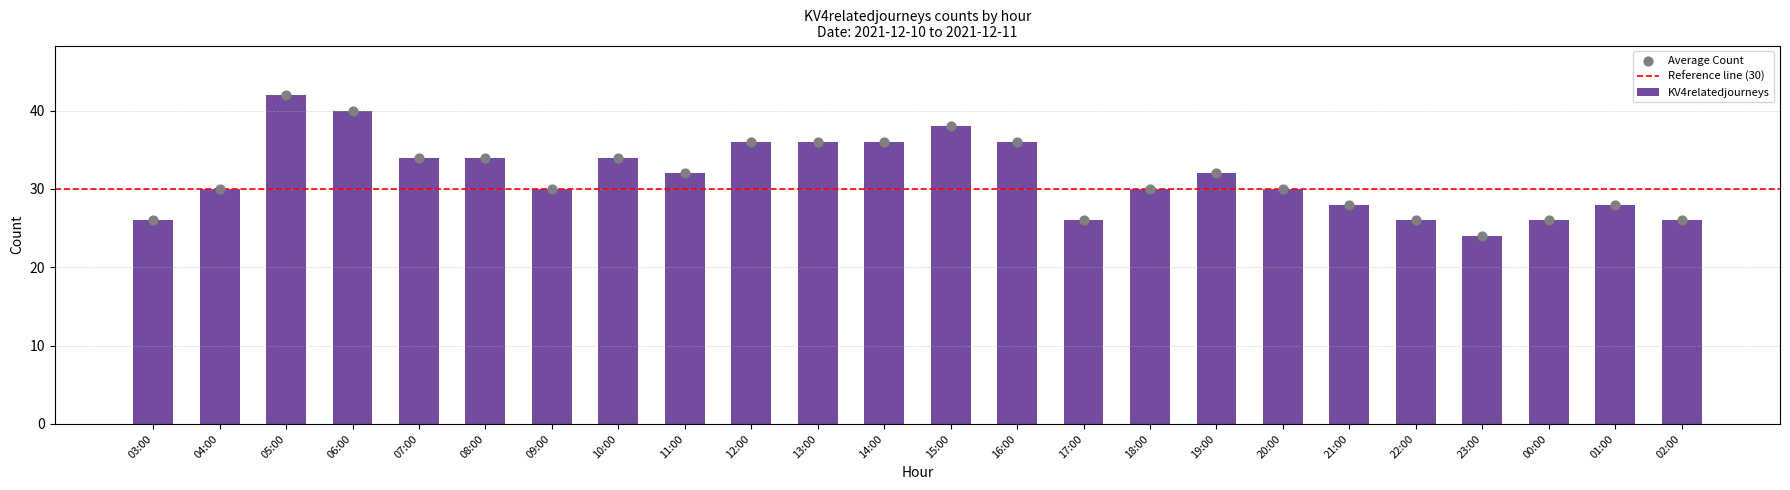

Approximately how many times larger is the value at 02:00 compared to 20:00?

0.9